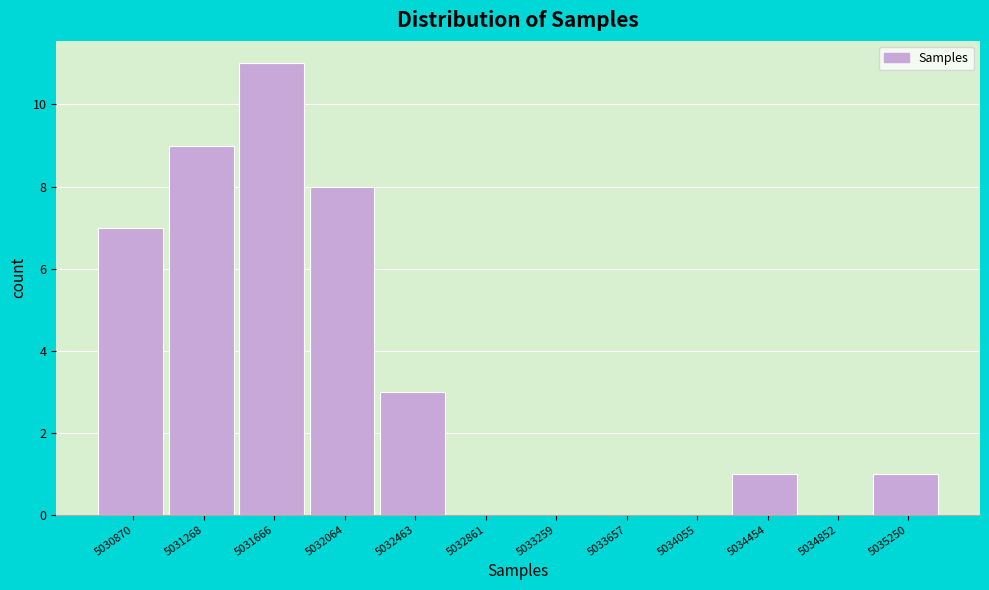

True or false: the data shows -8 at 5033657.

False